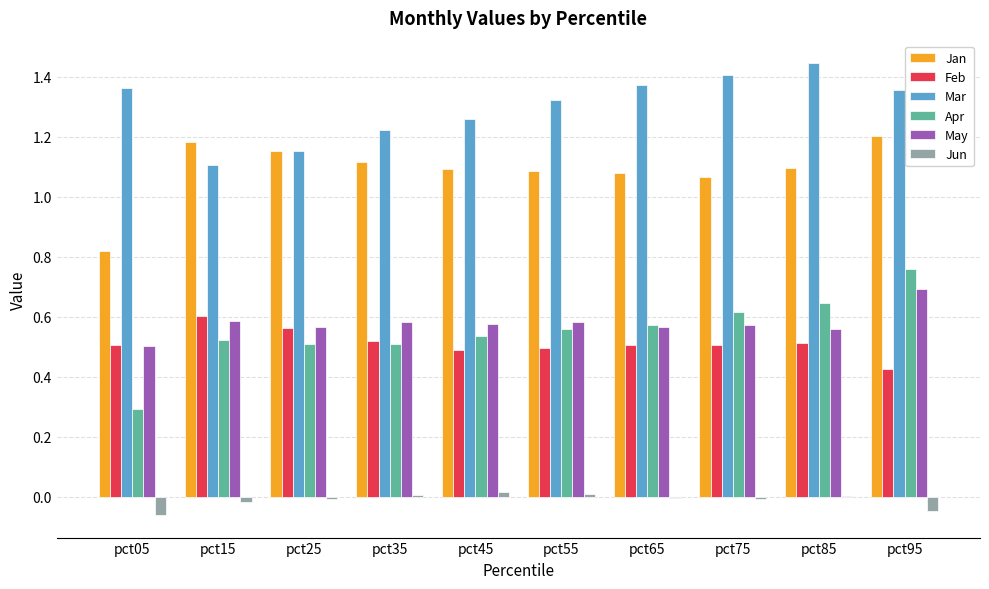

What is the maximum value for May?

0.7